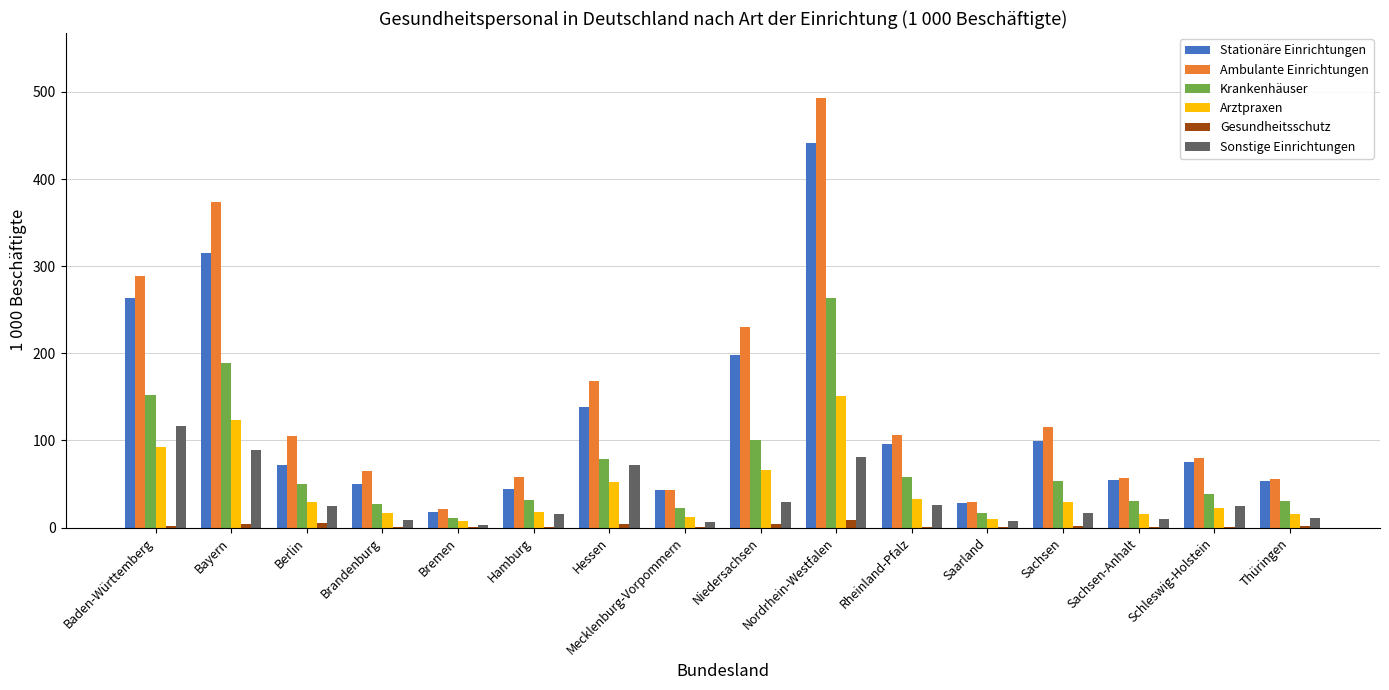

What value does the Sonstige Einrichtungen series have at Rheinland-Pfalz?

26.2